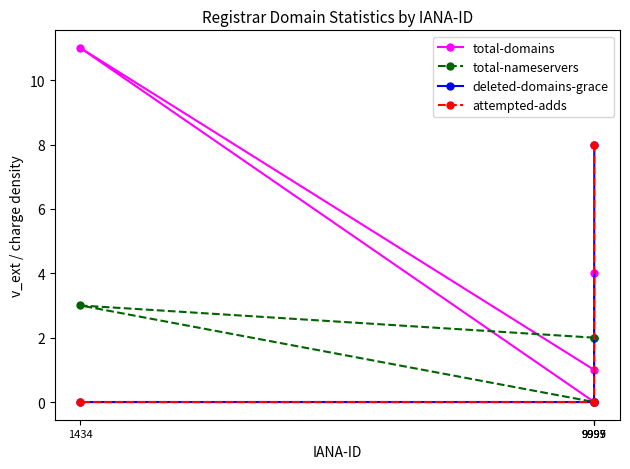

Reading right to left, what are all the values shown in this chart?

total-domains: 9997=0	1434=11	9995=1	9999=4
total-nameservers: 9997=0	1434=3	9995=2	9999=2
deleted-domains-grace: 9997=0	1434=0	9995=0	9999=8
attempted-adds: 9997=0	1434=0	9995=0	9999=8